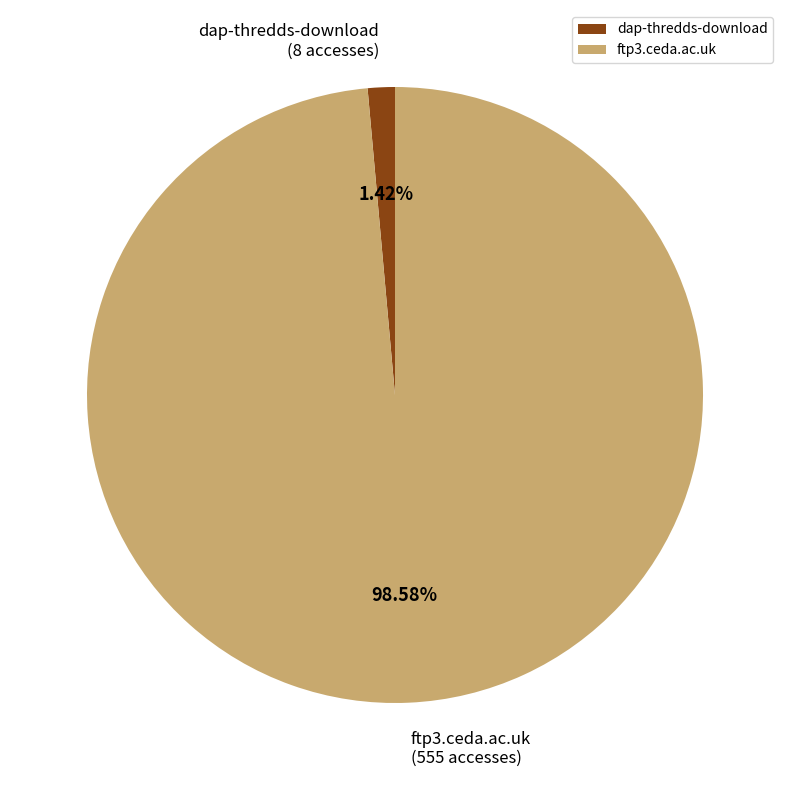

To the nearest percent, what is the average slice percentage?

50%